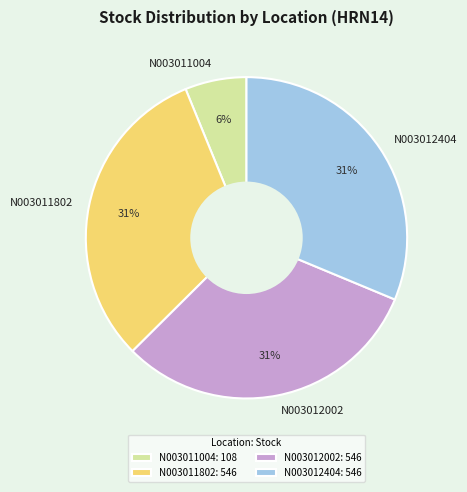

How many slices are in this pie chart?

4